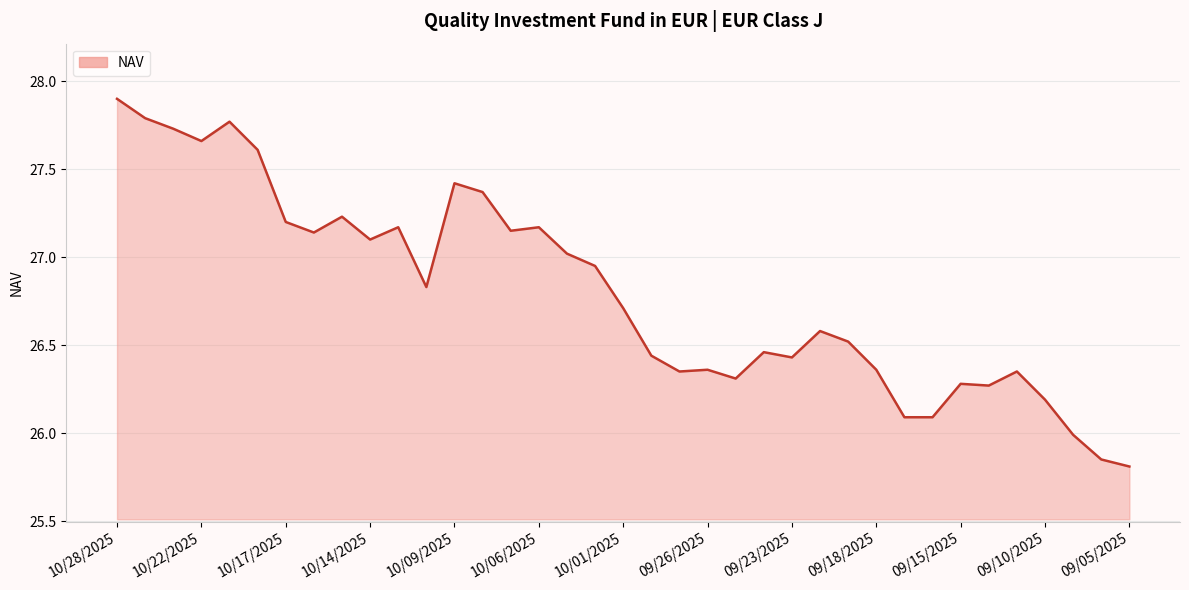

What is the smallest value displayed?

25.8